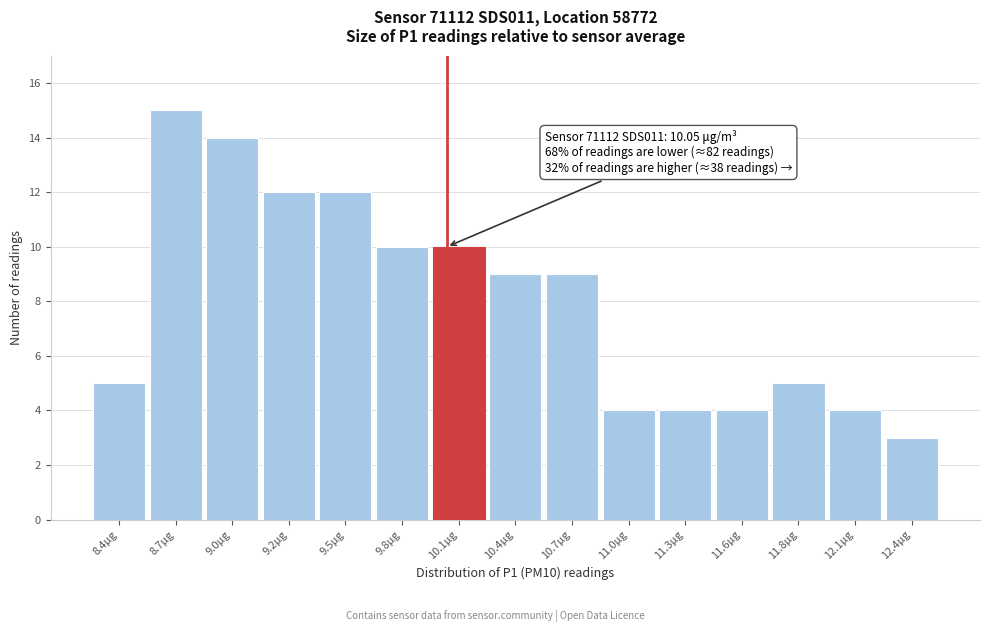

Over which range of the x-axis is the bar tallest?

8.50 to 8.80